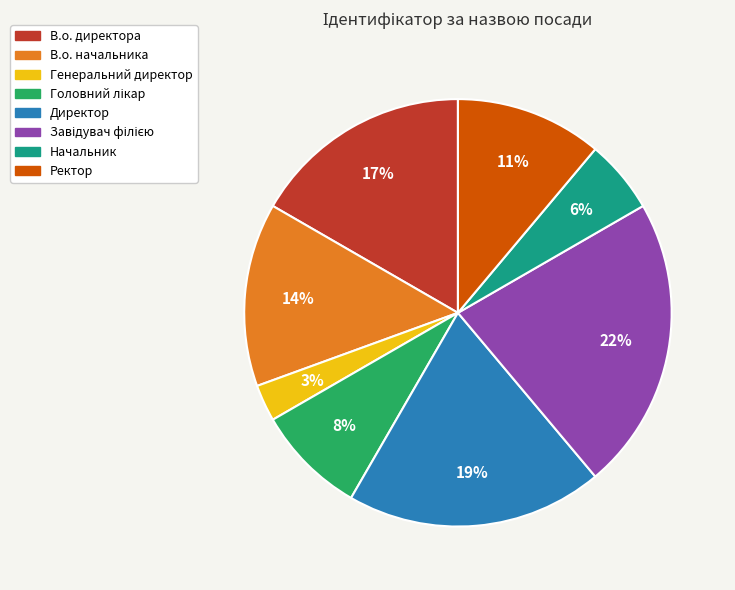

To the nearest percent, what is the average slice percentage?

12%